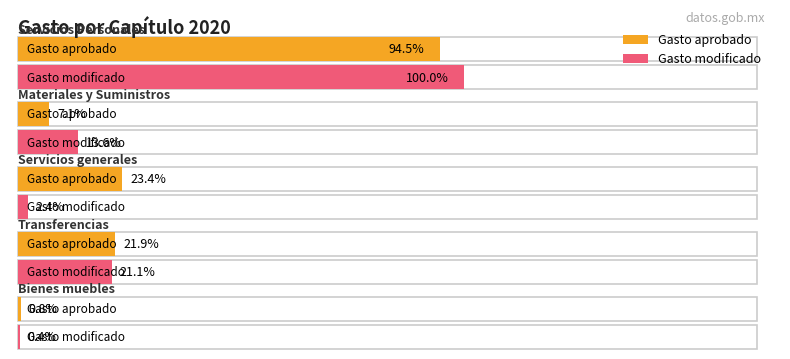

How many data points in Gasto modificado are less than 8388996?

2